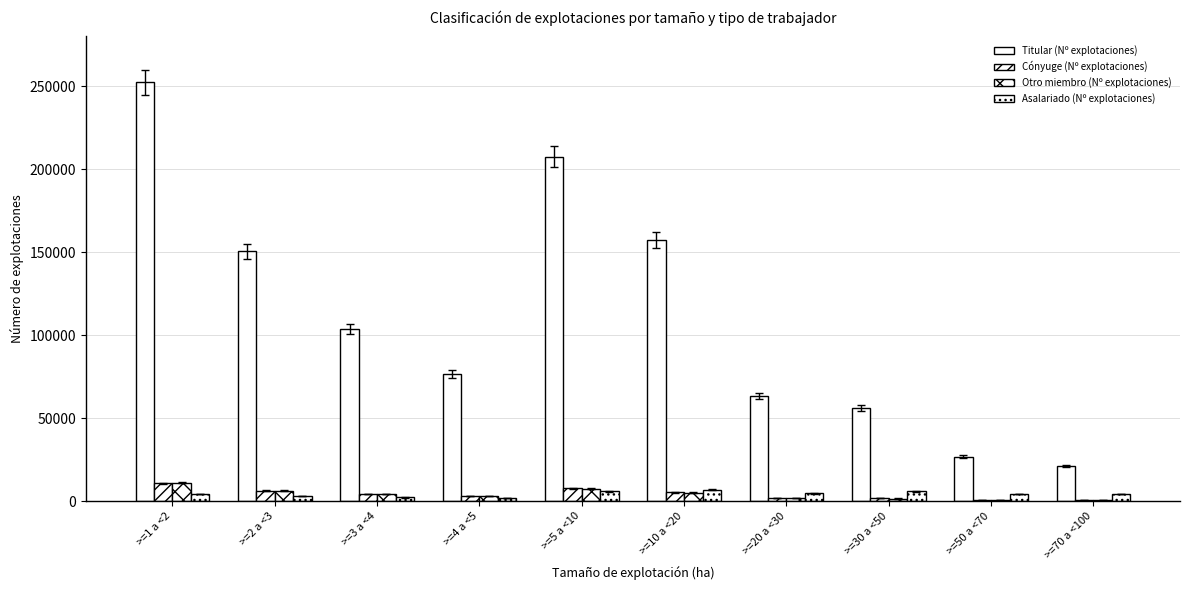

How many groups of bars are there?

10